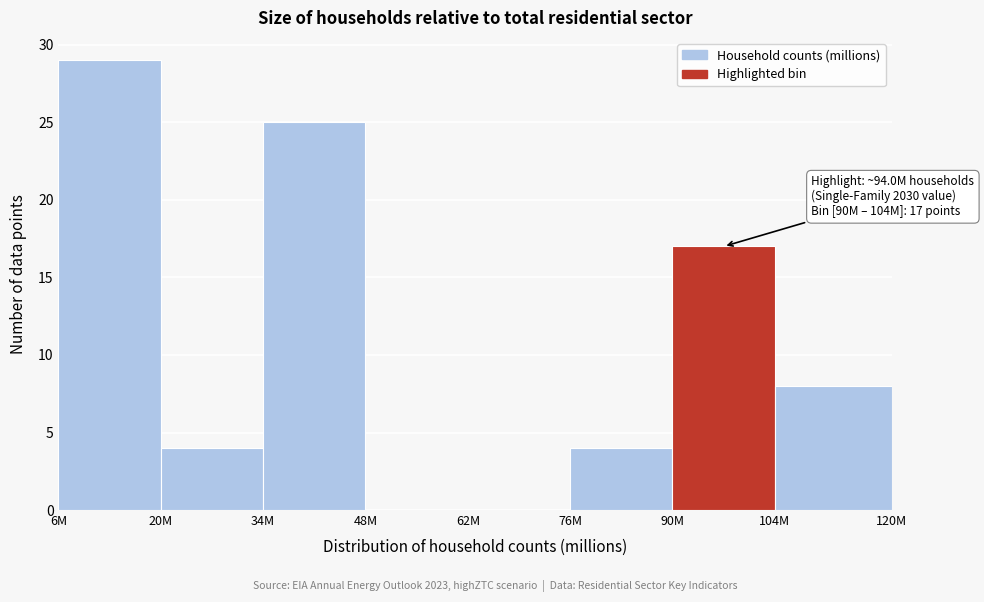

Reading left to right, list all the values displayed in this chart.

6M=29	20M=4	34M=25	48M=0	62M=0	76M=4	90M=17	104M=8